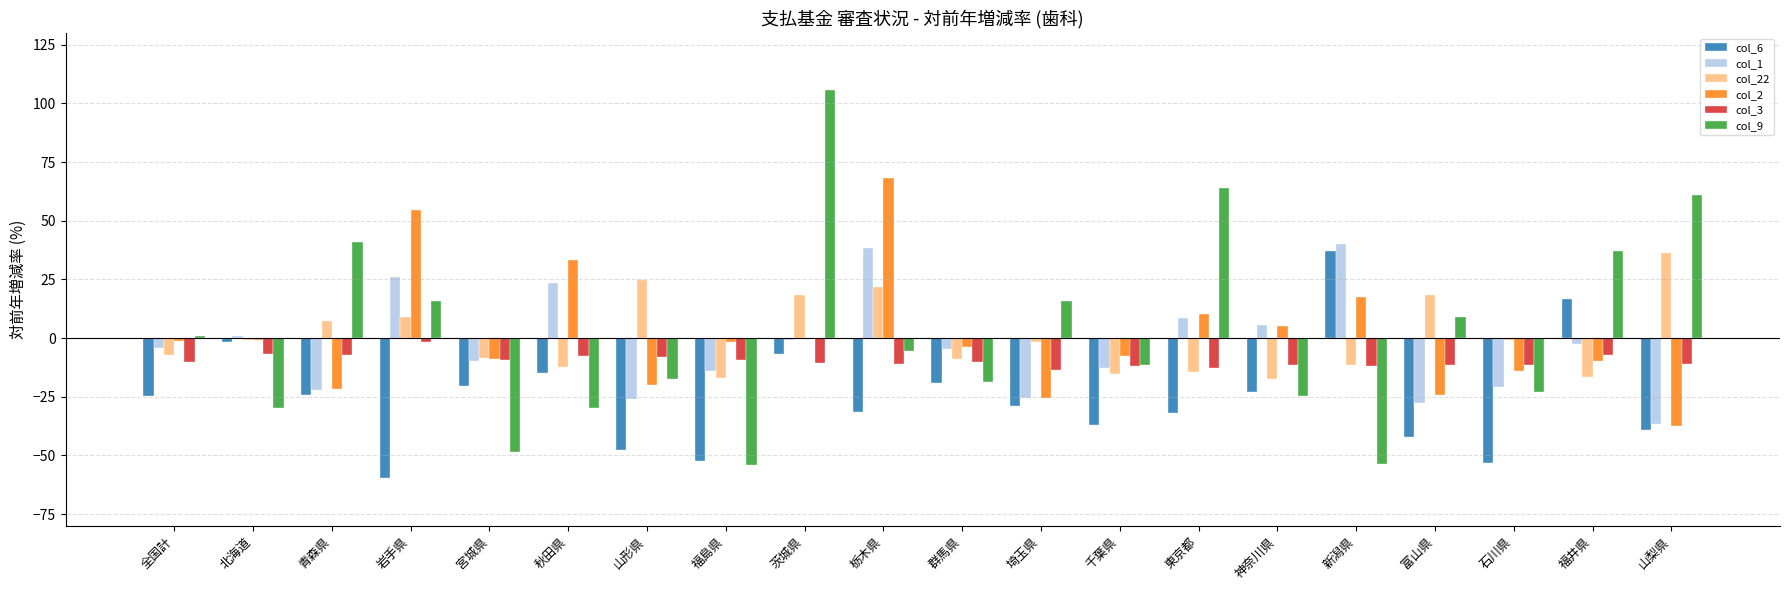

At which label is col_22 closest to 9?

岩手県